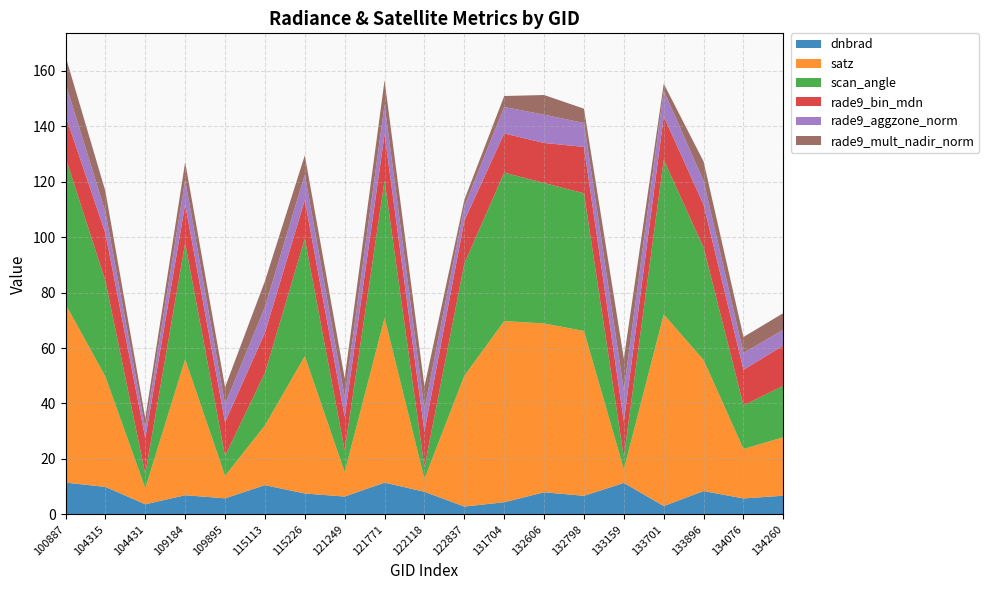

Reading right to left, extract all data points from this chart.

dnbrad: 134260=6.7	134076=5.7	133896=8.4	133701=3.0	133159=11.3	132798=6.7	132606=7.9	131704=4.4	122837=2.8	122118=8.1	121771=11.4	121249=6.4	115226=7.5	115113=10.5	109895=5.8	109184=6.9	104431=3.6	104315=9.9	100887=11.4
satz: 134260=21.1	134076=17.8	133896=47.3	133701=69.2	133159=4.9	132798=59.5	132606=60.9	131704=65.4	122837=47.2	122118=4.7	121771=59.4	121249=8.8	115226=49.6	115113=21.5	109895=8.1	109184=49.0	104431=5.8	104315=39.8	100887=64.4
scan_angle: 134260=18.6	134076=15.7	133896=40.6	133701=55.8	133159=4.3	132798=49.7	132606=50.7	131704=53.6	122837=40.5	122118=4.1	121771=49.6	121249=7.8	115226=42.3	115113=19.0	109895=7.2	109184=41.9	104431=5.1	104315=34.5	100887=53.0
rade9_bin_mdn: 134260=14.5	134076=12.9	133896=15.5	133701=15.6	133159=12.9	132798=16.7	132606=14.5	131704=14.1	122837=15.5	122118=12.9	121771=16.7	121249=12.2	115226=14.0	115113=14.5	109895=12.2	109184=14.0	104431=12.9	104315=17.2	100887=15.1
rade9_aggzone_norm: 134260=5.7	134076=6.1	133896=8.6	133701=9.3	133159=11.3	132798=8.6	132606=10.2	131704=9.5	122837=5.2	122118=8.1	121771=10.7	121249=7.2	115226=9.2	115113=9.3	109895=6.5	109184=8.9	104431=3.6	104315=7.8	100887=11.6
rade9_mult_nadir_norm: 134260=6.0	134076=5.8	133896=7.0	133701=2.5	133159=11.3	132798=5.2	132606=7.1	131704=4.0	122837=2.3	122118=8.1	121771=8.8	121249=6.8	115226=6.9	115113=9.4	109895=6.1	109184=6.4	104431=3.6	104315=7.4	100887=9.8